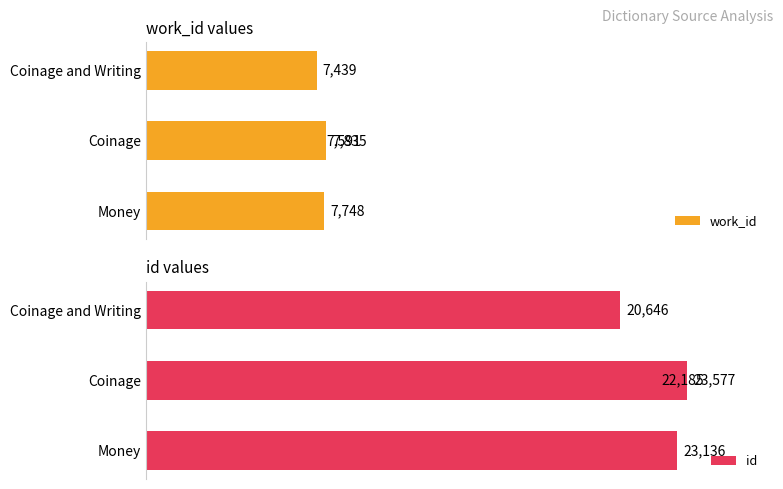

Reading left to right, transcribe all the data shown in this chart.

work_id: 7439	7591	7748	7835
id: 20646	22185	23136	23577